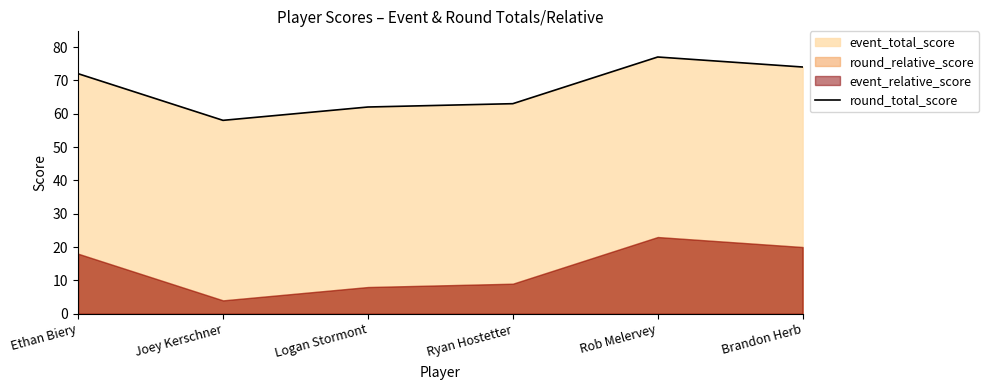

How many lines are shown in the chart?

1